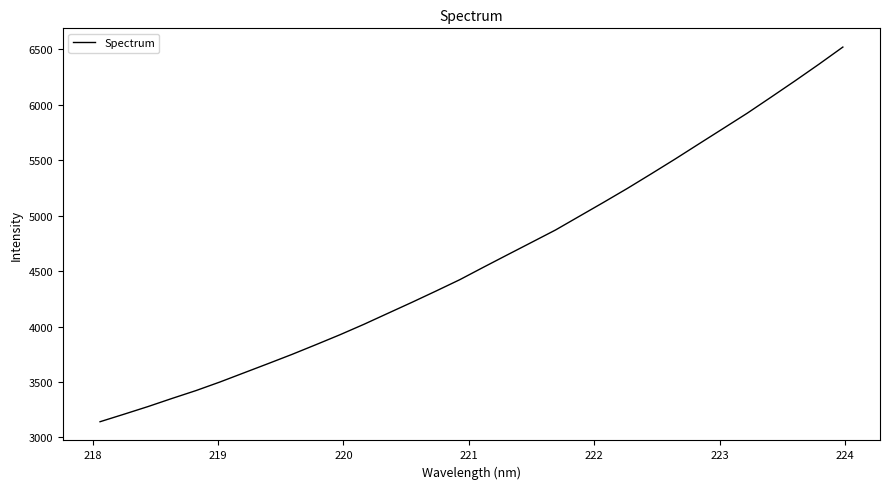

What is the greatest value displayed?

6519.8